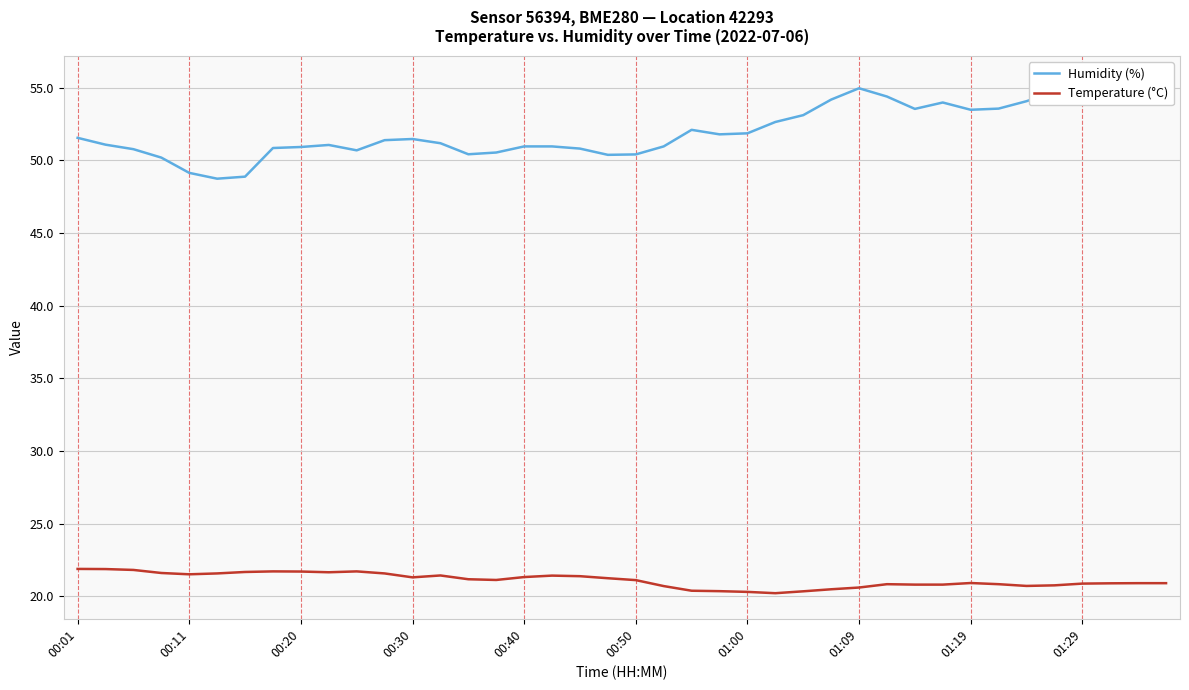

Rank the series by their average value, from highest to lowest.

Humidity (%), Temperature (°C)